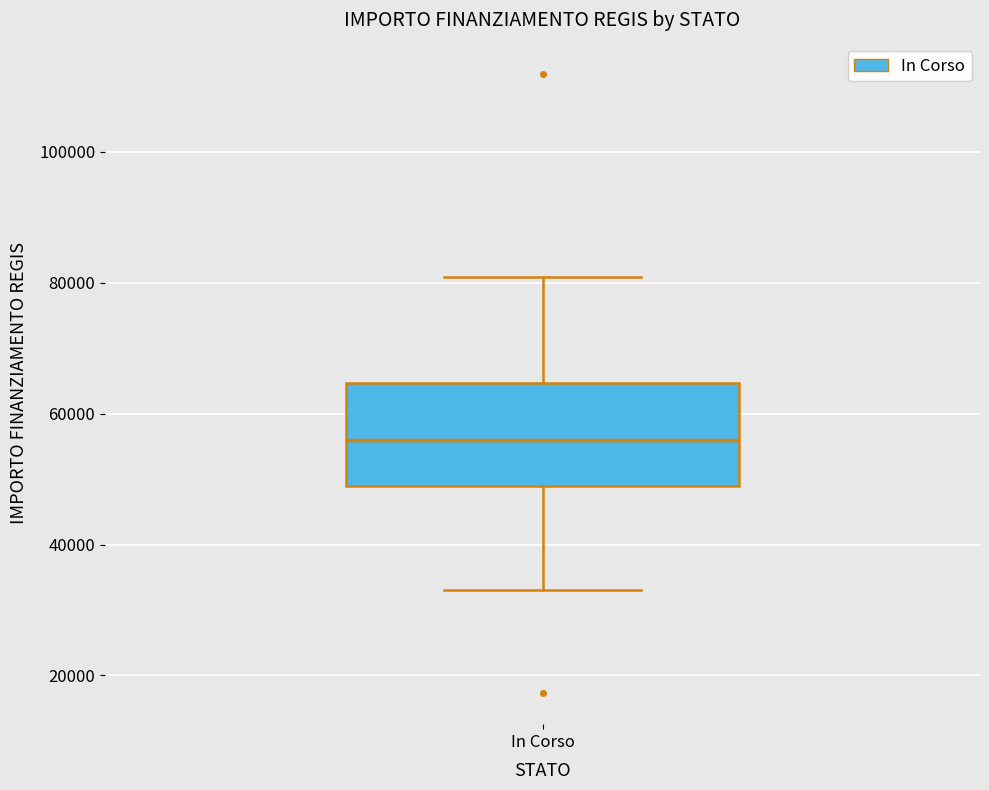

Where does the median line of the box for In Corso sit on the y-axis? The values are not printed on the chart, so give them approximately, as read against the axis.

56000